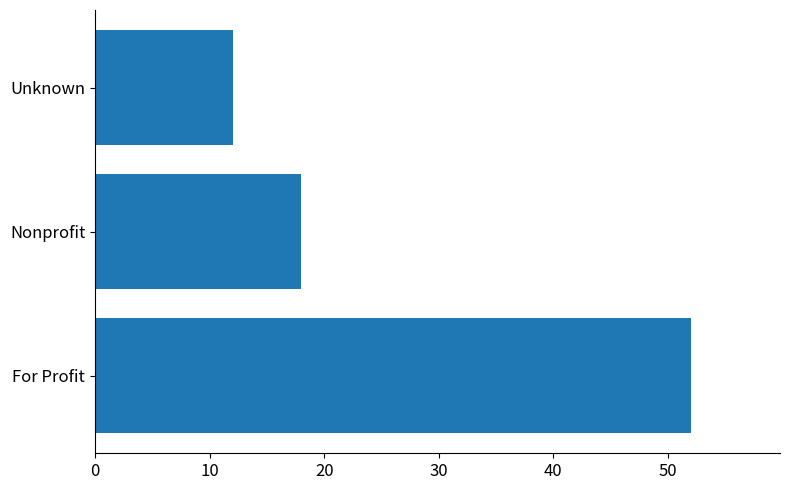

The chart shows a value of 8 at Unknown. True or false?

False